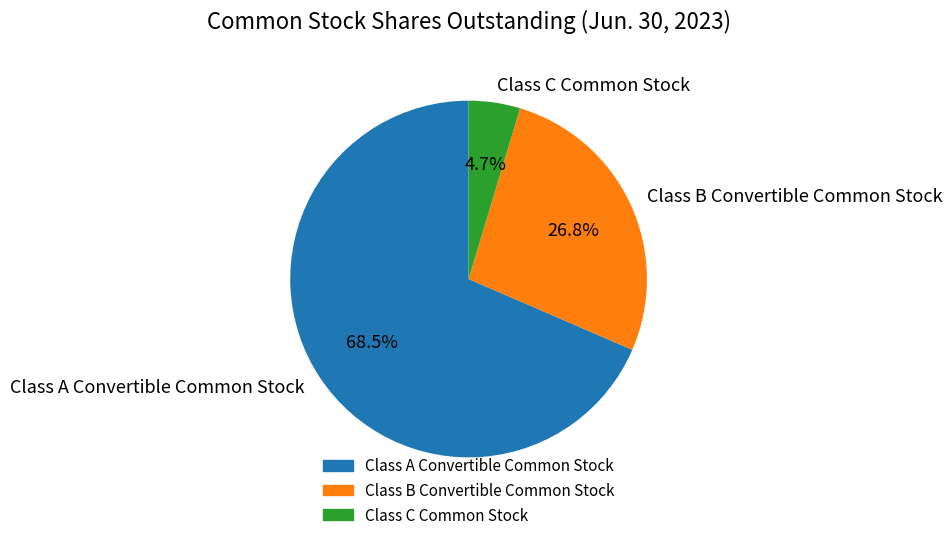

What is the largest slice in the pie chart?

Class A Convertible Common Stock